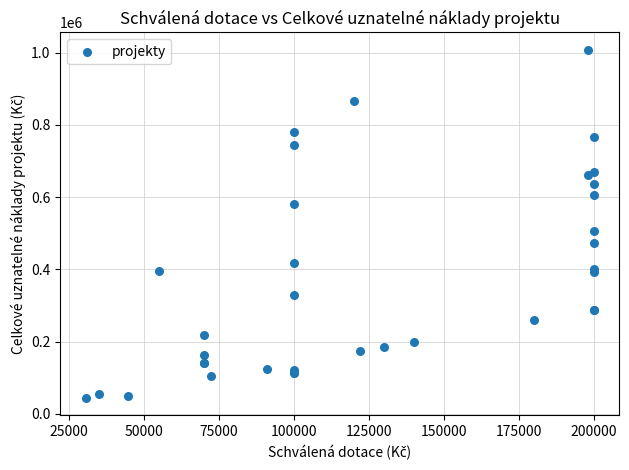

What Y value in the scatter plot is closest to 525900?

507300